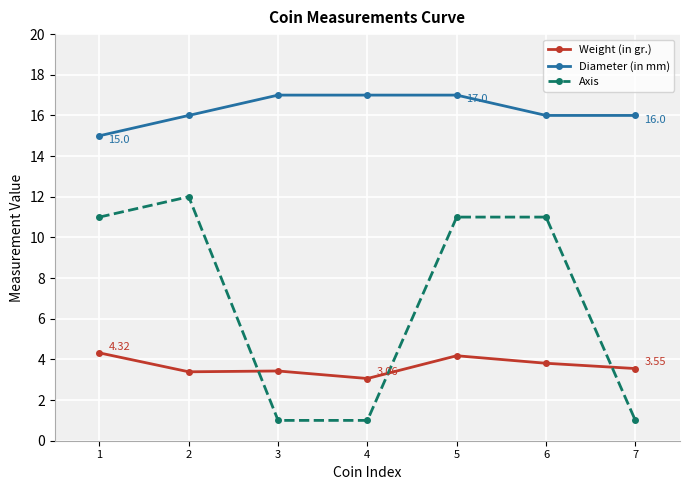

What is the average value of the Axis series?

6.9